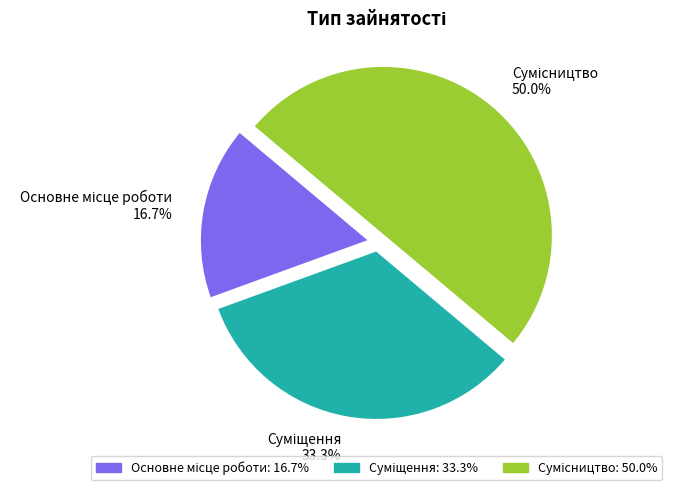

Rank the categories by value from highest to lowest.

Сумісництво, Суміщення, Основне місце роботи